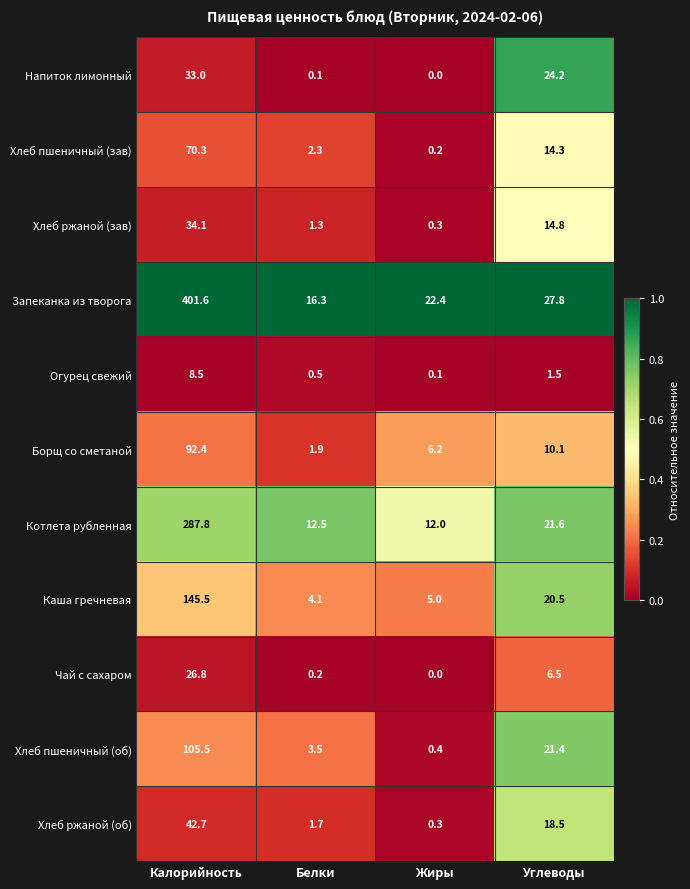

What is the sum of all Хлеб ржаной (об) values?

63.2